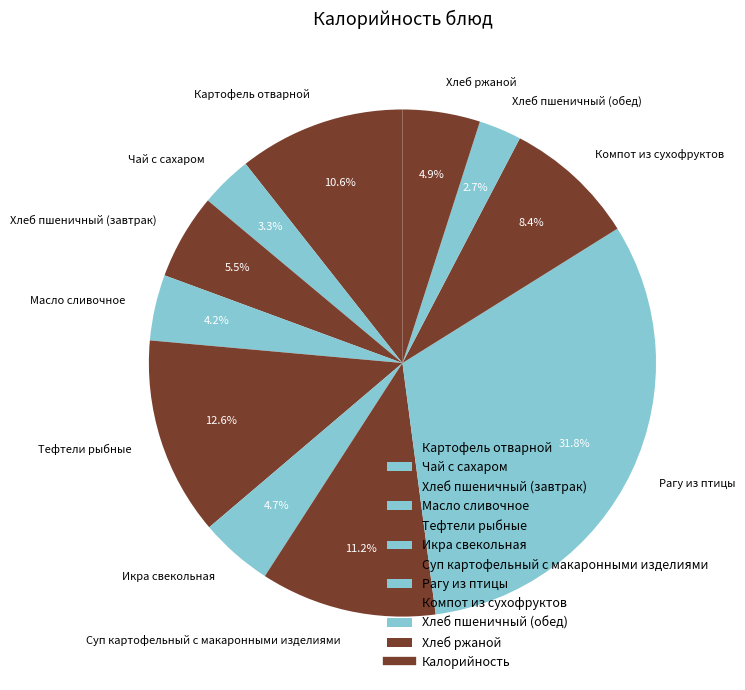

Between Суп картофельный с макаронными изделиями and Хлеб пшеничный (обед), which is larger?

Суп картофельный с макаронными изделиями